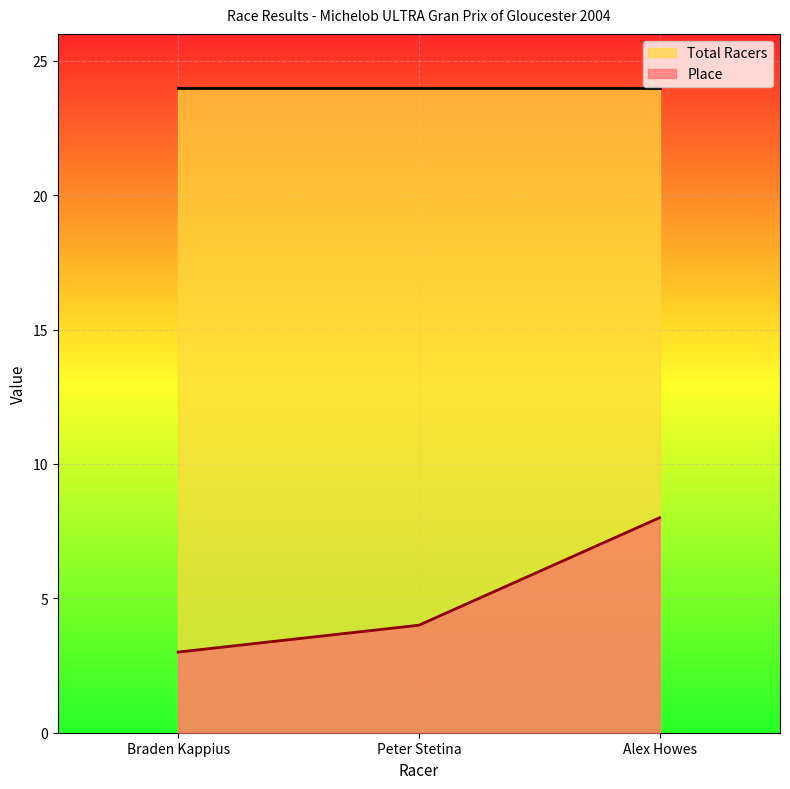

Reading left to right, extract all data points from this chart.

3	4	8